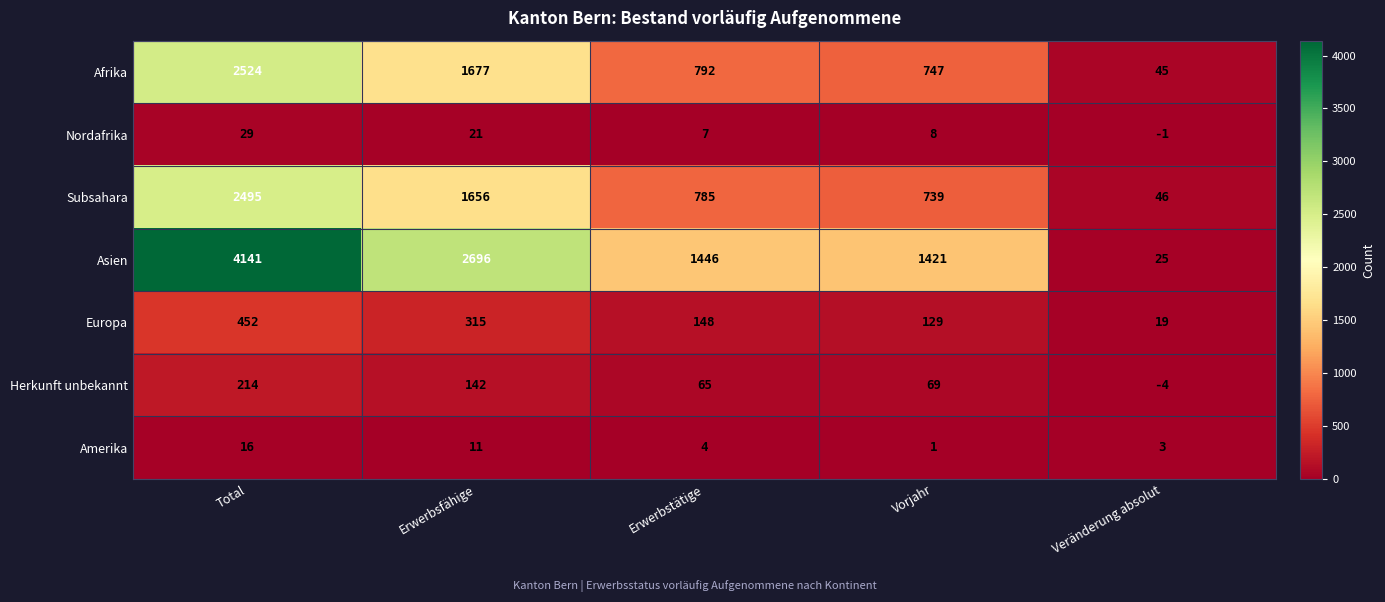

What is the sum of all Asien values?

9729